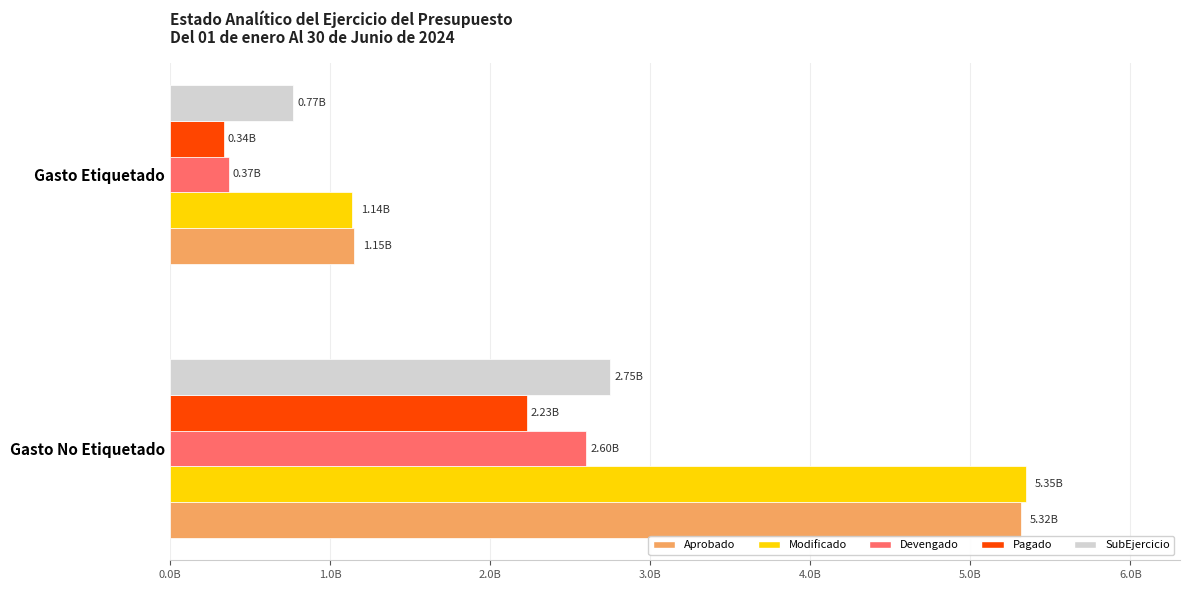

What are all the series names shown in the legend?

Aprobado, Modificado, Devengado, Pagado, SubEjercicio